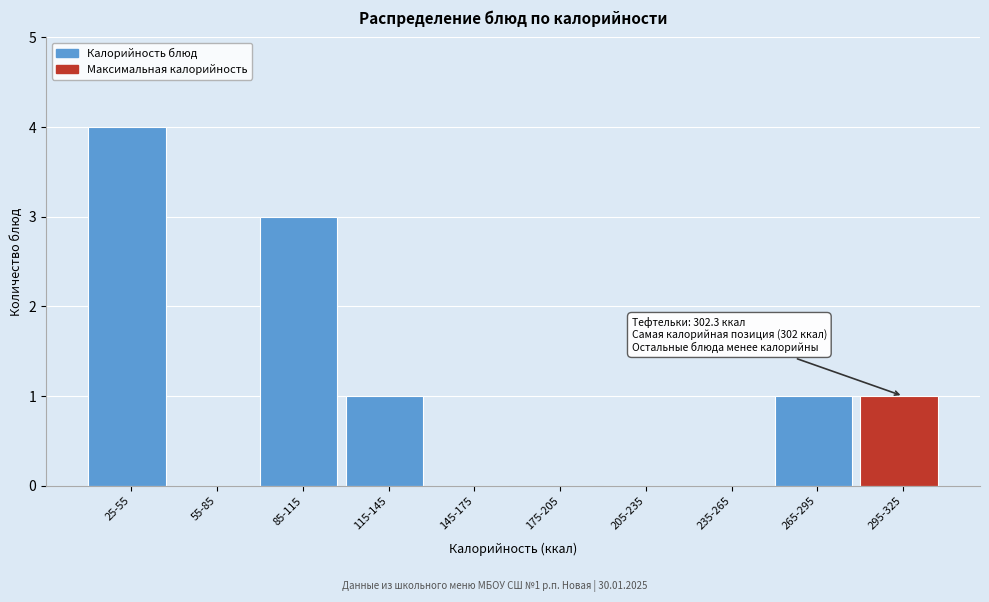

Reading left to right, list all the values displayed in this chart.

25-55=4	55-85=0	85-115=3	115-145=1	145-175=0	175-205=0	205-235=0	235-265=0	265-295=1	295-325=1